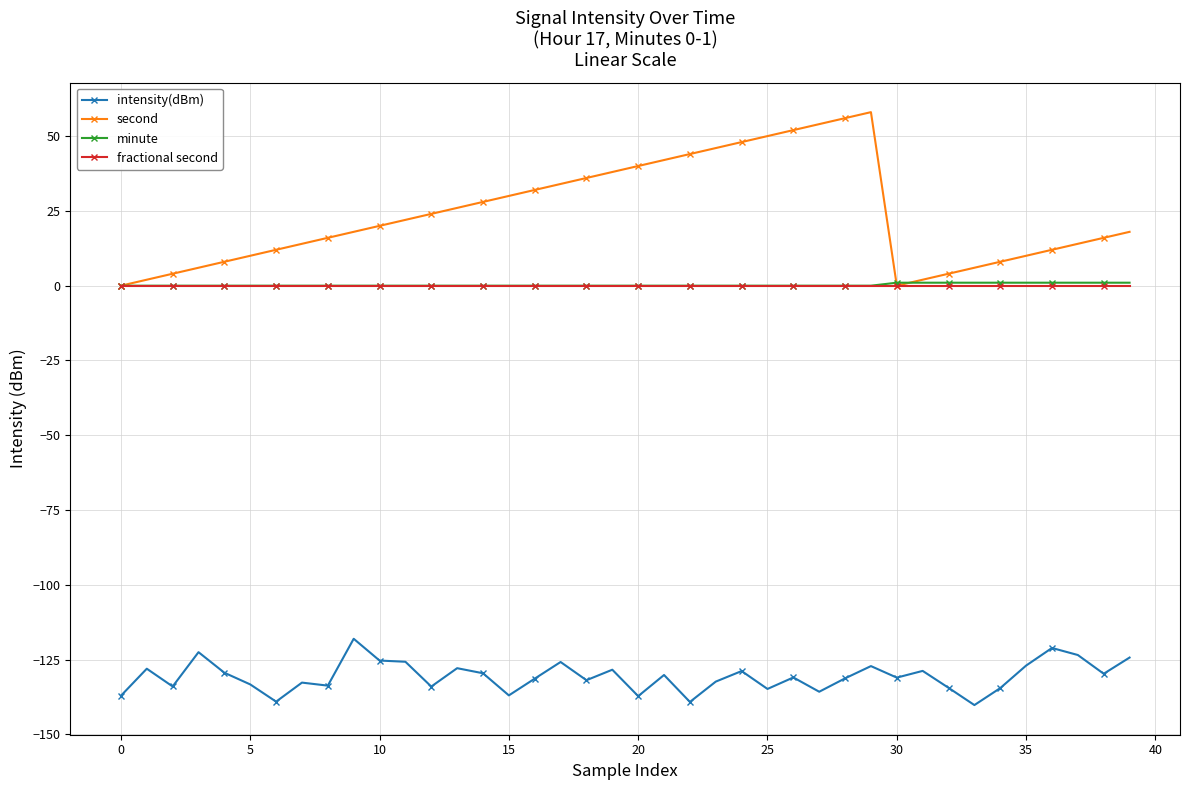

Which series has the largest total across all categories?

second